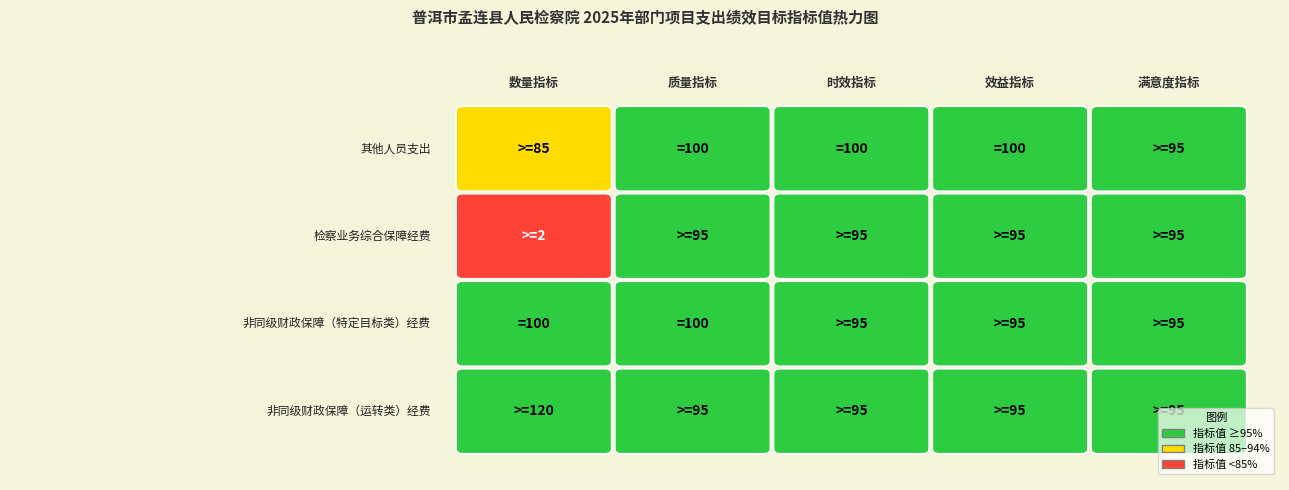

Reading left to right, transcribe all the data shown in this chart.

其他人员支出: 85	100	100	100	95
检察业务综合保障经费: 2	95	95	95	95
非同级财政保障（特定目标类）经费: 100	100	95	95	95
非同级财政保障（运转类）经费: 120	95	95	95	95